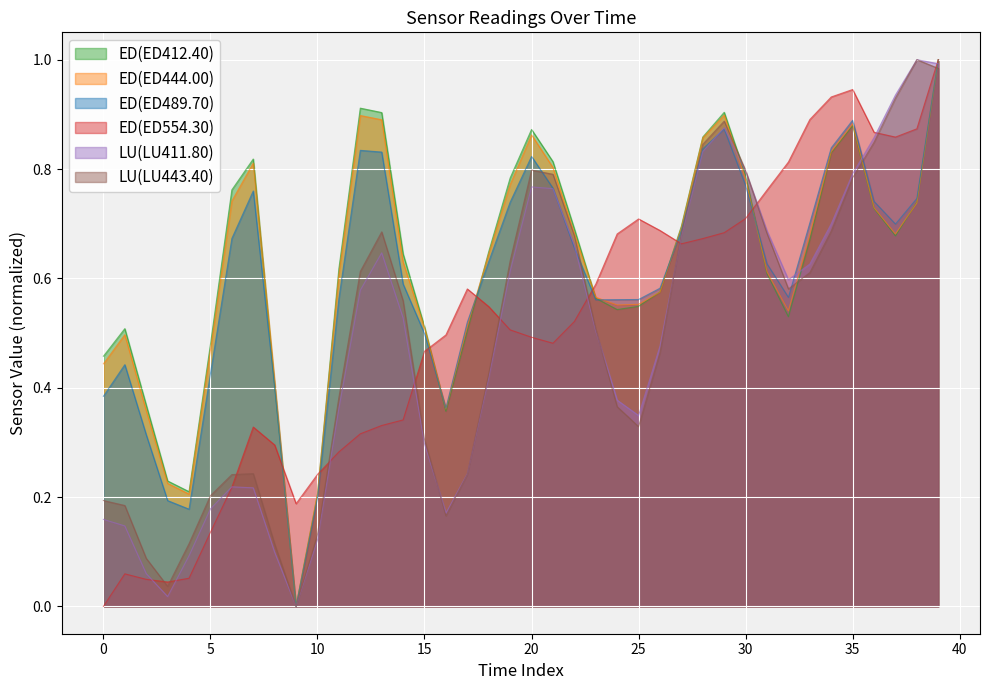

How many distinct data groups are displayed?

6